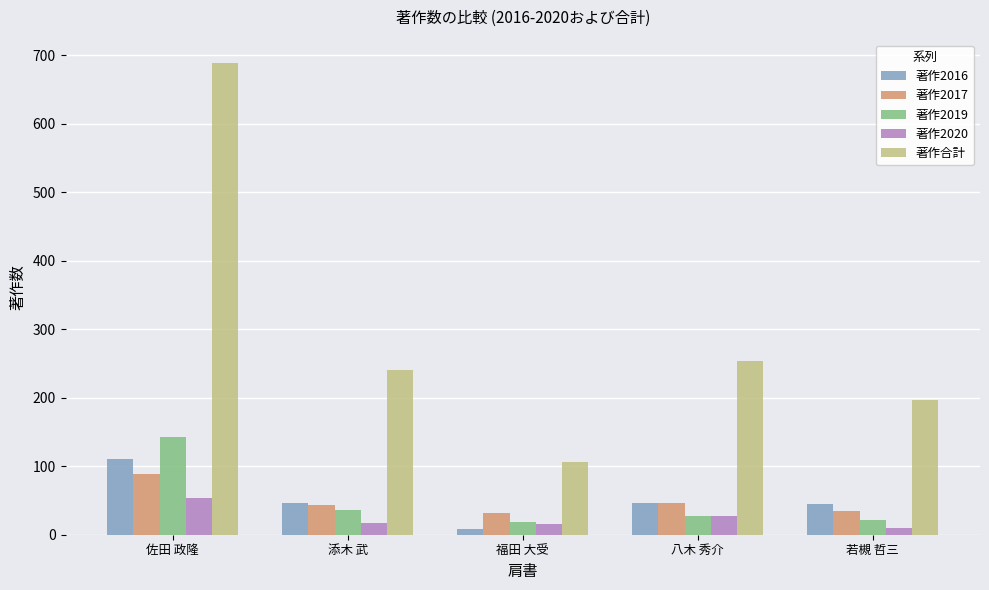

Which series has the widest spread of values?

著作合計